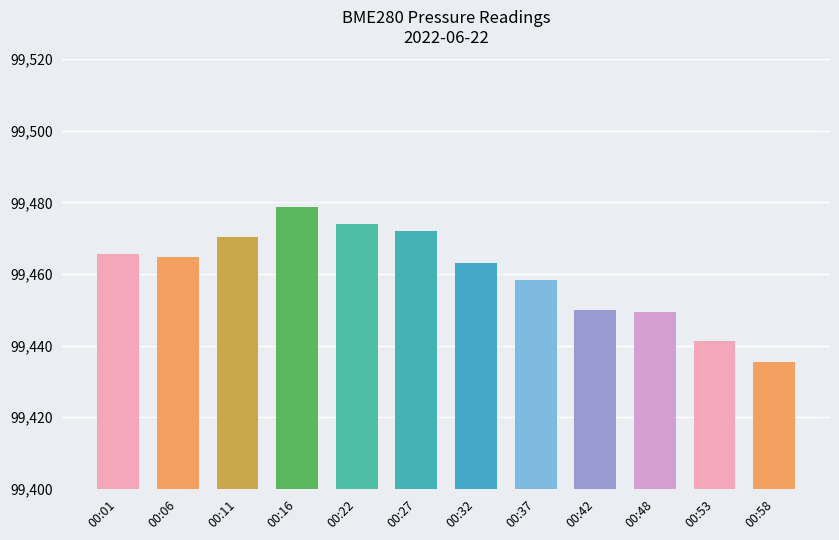

Are the bars grouped side by side (vs. stacked)?

No